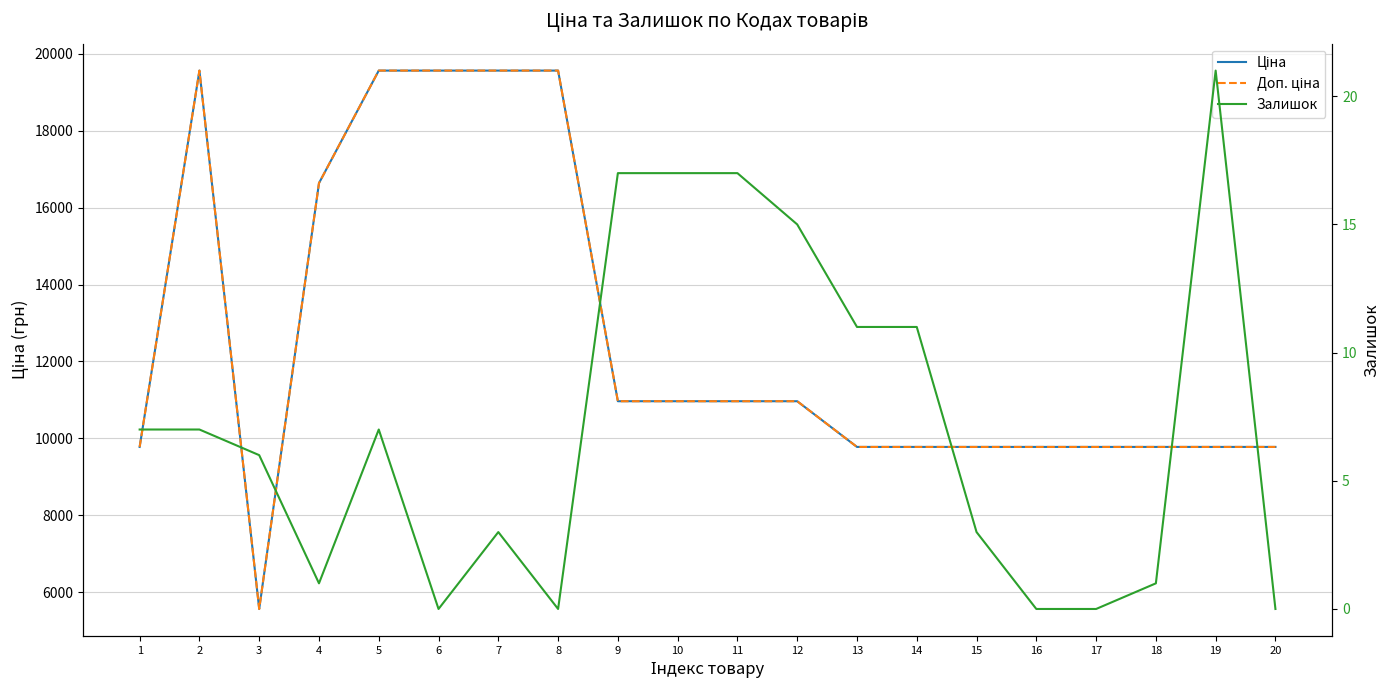

Which has a higher value, 19 or 18?

19